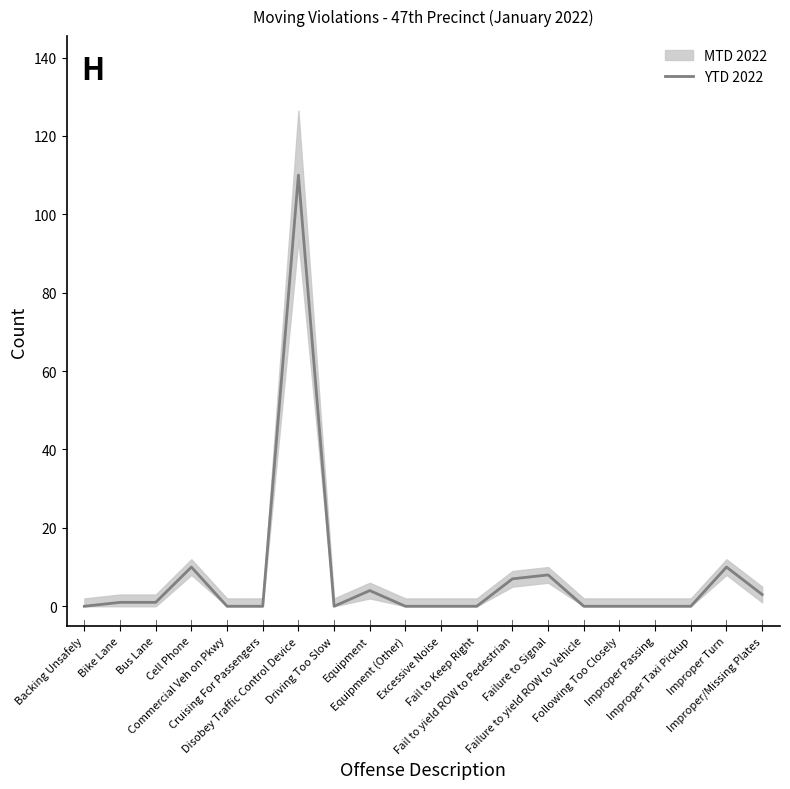

What is the difference between the second highest and minimum values?

10